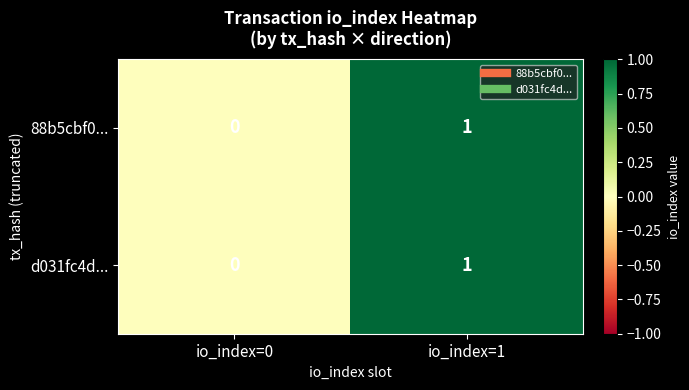

Reading right to left, what are all the values shown in this chart?

88b5cbf0...: 1	0
d031fc4d...: 1	0